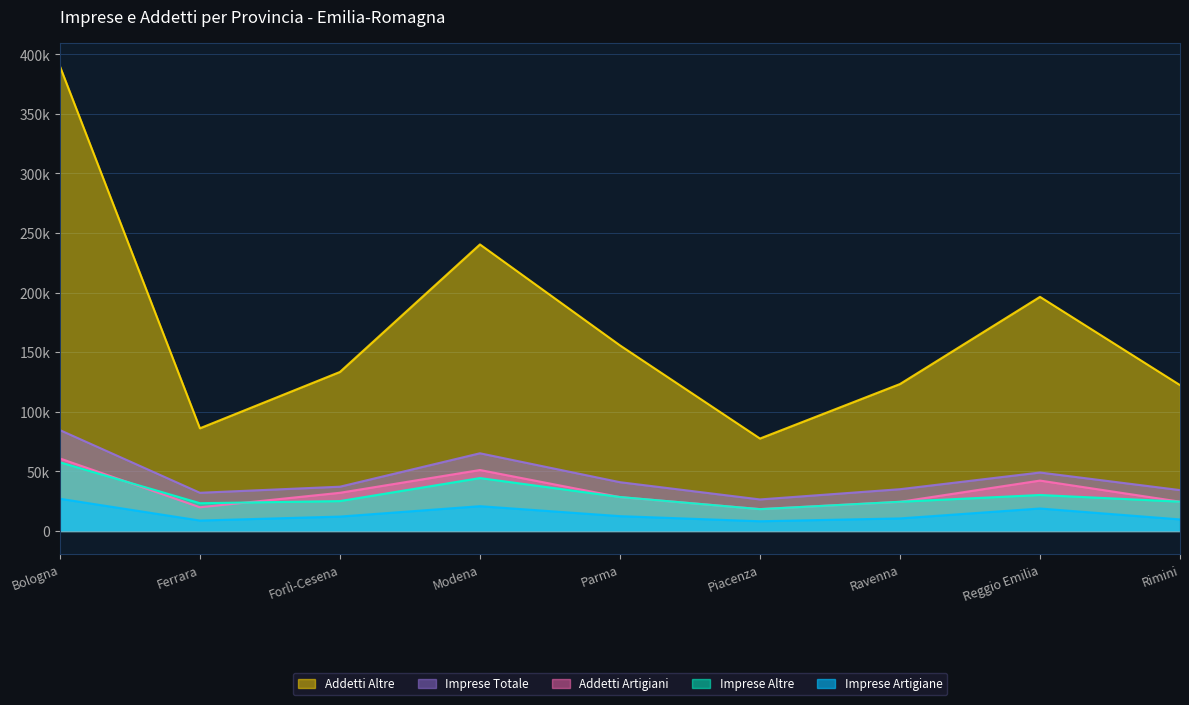

Reading left to right, what are all the values shown in this chart?

Imprese Artigiane: 27030	8745	12074	20793	12440	8148	10533	18852	9696
Imprese Altre: 57602	23301	25066	44391	28481	18304	24512	30193	24597
Addetti Artigiani: 60841	19873	32029	51135	28421	18350	24431	42276	24571
Addetti Altre: 389898	86137	133409	240410	155715	77547	123284	196427	122381
Imprese Totale: 84632	32046	37140	65184	40921	26452	35045	49045	34293